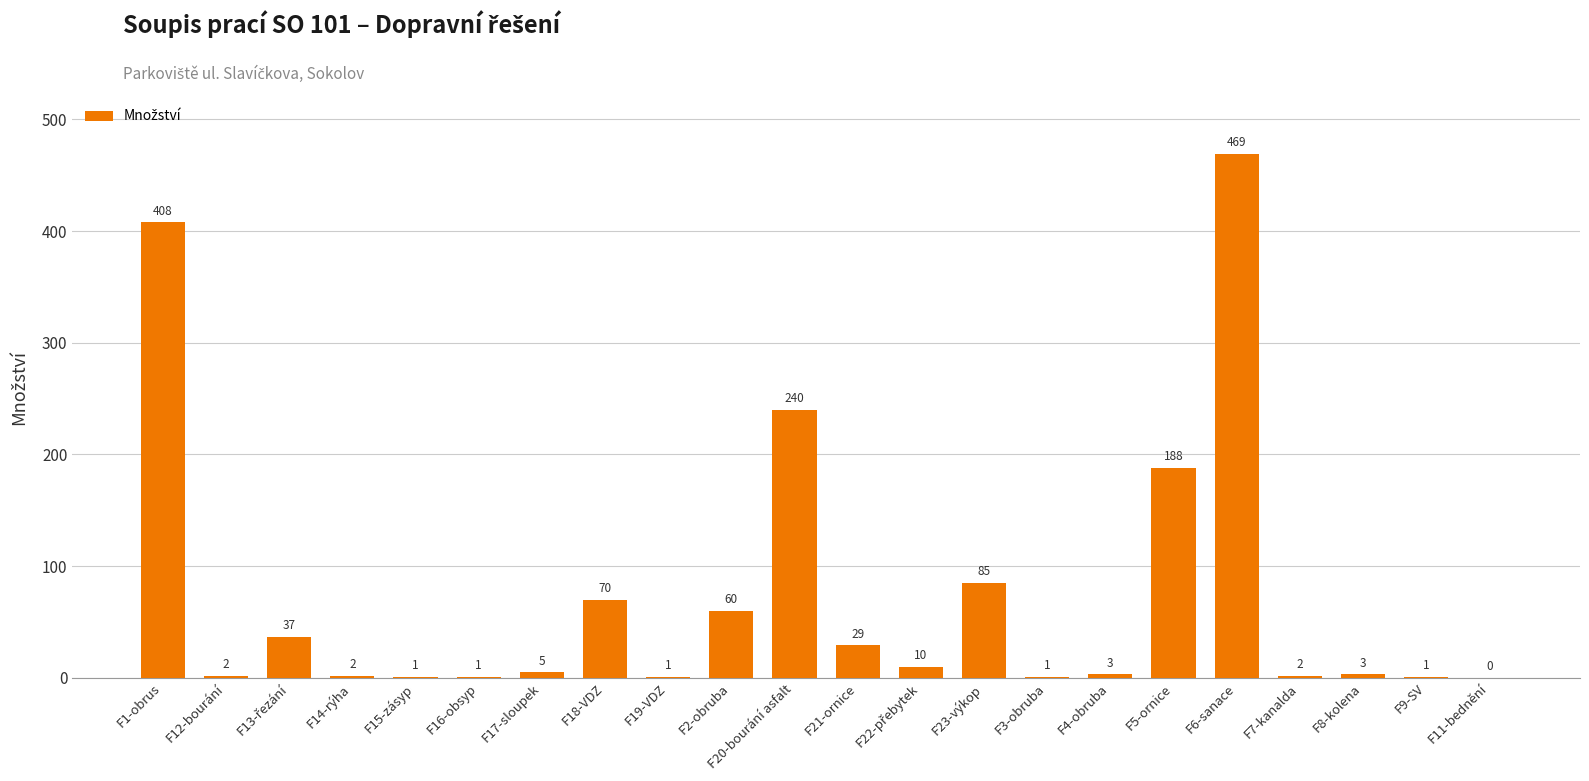

Reading right to left, transcribe all the data shown in this chart.

0	1	3	2	469	188	3	1	85	10	29	240	60	1	70	5	1	1	2	37	2	408